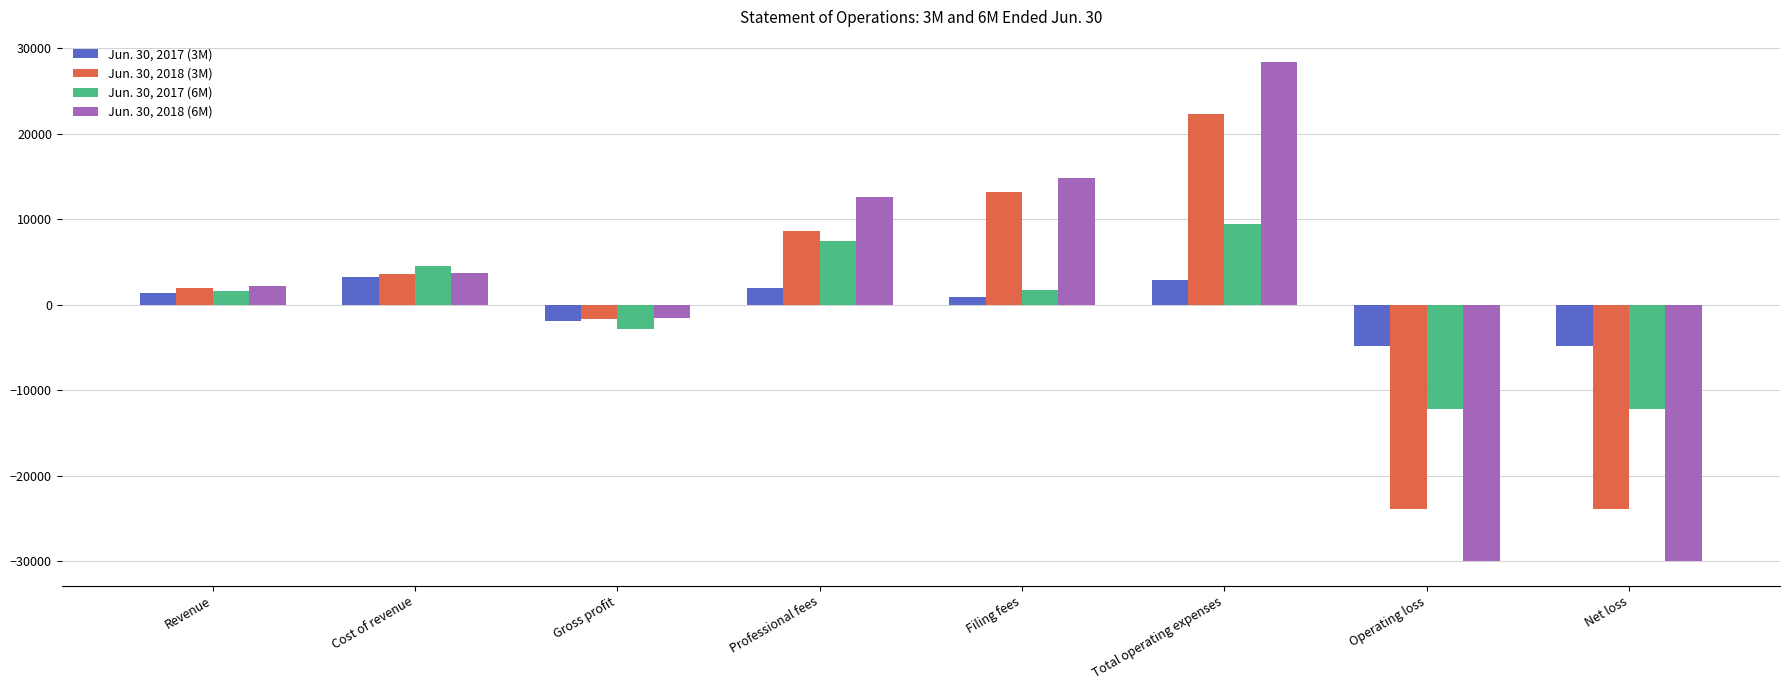

What are all the series names shown in the legend?

Jun. 30, 2017 (3M), Jun. 30, 2018 (3M), Jun. 30, 2017 (6M), Jun. 30, 2018 (6M)